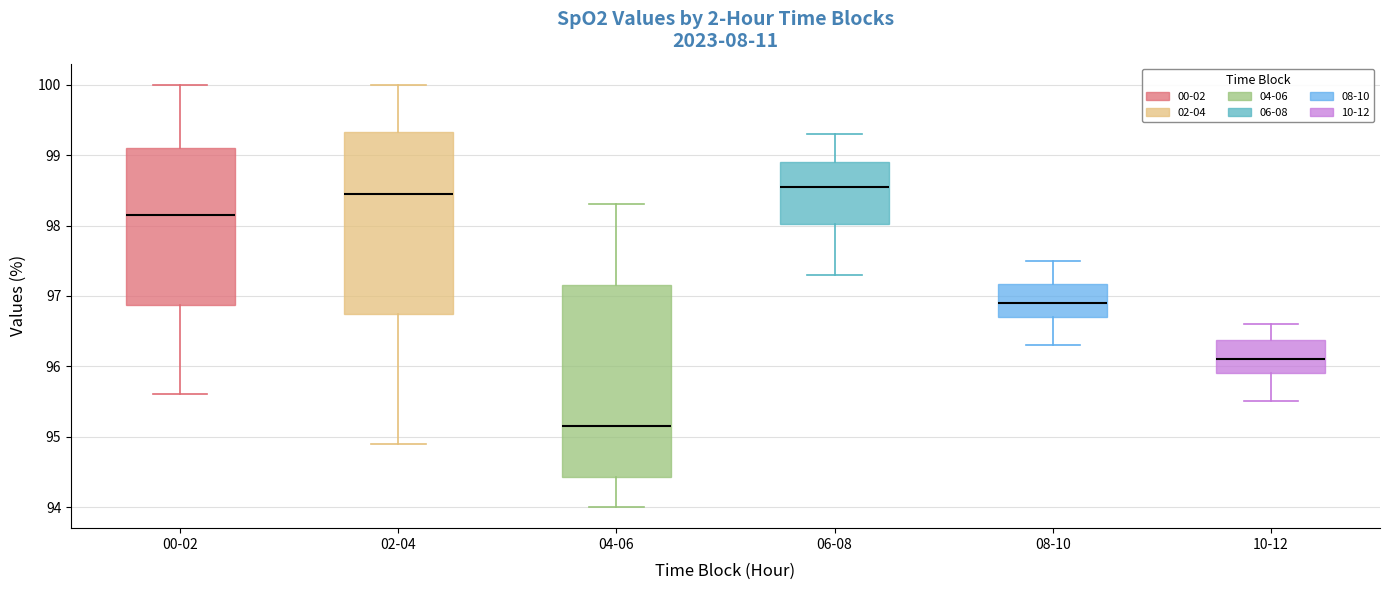

Reading left to right, transcribe this box plot: for each box, give where its median line is, the range the box spans, and where its two whiskers end, as read against the y-axis. The values are not printed on the chart, so give them approximately, as read against the axis.

00-02: median 98.2, box 96.9 to 99.1, whiskers 95.6 to 100.0
02-04: median 98.5, box 96.8 to 99.3, whiskers 94.9 to 100.0
04-06: median 95.2, box 94.4 to 97.2, whiskers 94.0 to 98.3
06-08: median 98.6, box 98.0 to 98.9, whiskers 97.3 to 99.3
08-10: median 96.9, box 96.7 to 97.2, whiskers 96.3 to 97.5
10-12: median 96.1, box 95.9 to 96.4, whiskers 95.5 to 96.6